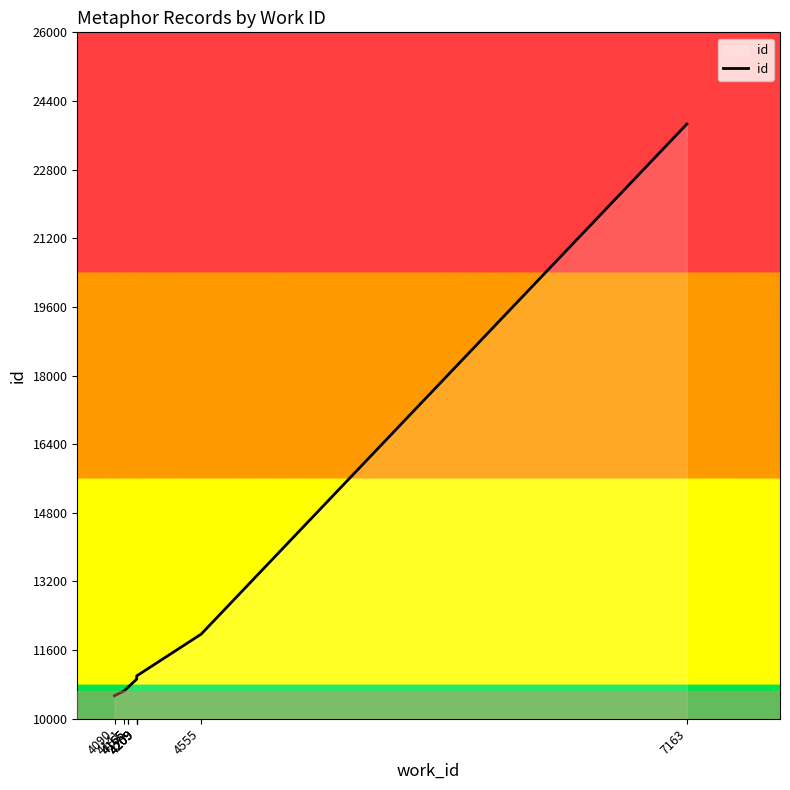

Which label corresponds to the largest value in the chart?

7163